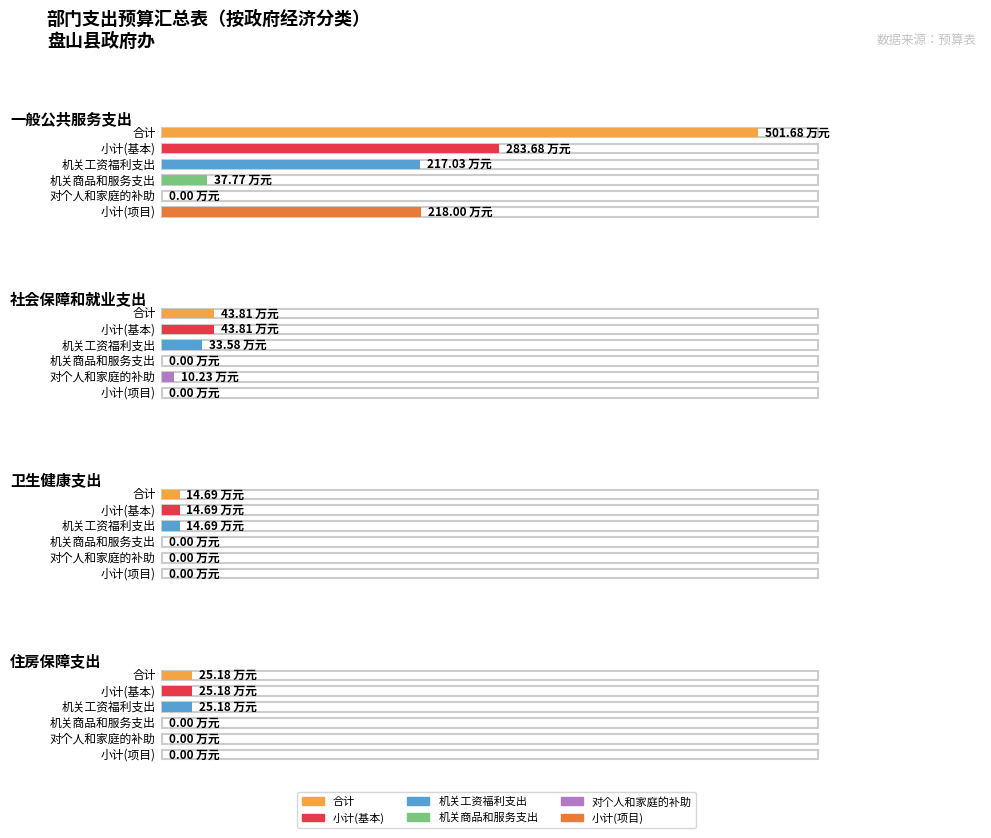

At which label does 小计(项目) reach its minimum?

社会保障和就业支出